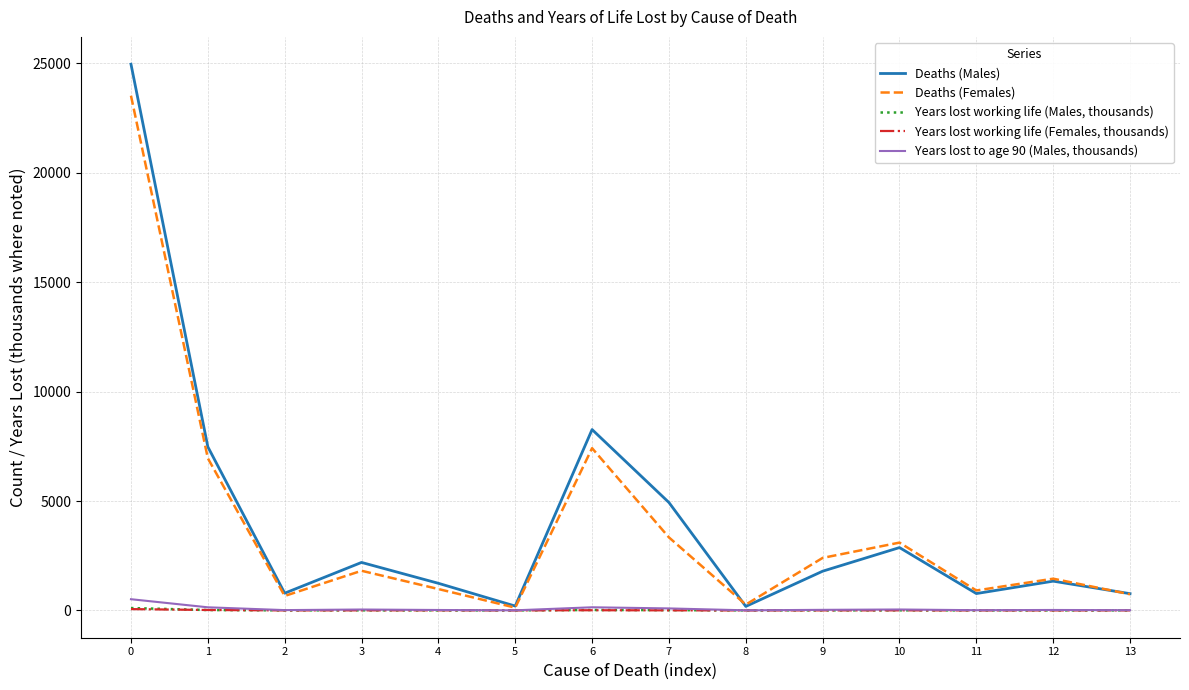

Rank the series by their maximum value, from highest to lowest.

Deaths (Males), Deaths (Females), Years lost to age 90 (Males, thousands), Years lost working life (Males, thousands), Years lost working life (Females, thousands)